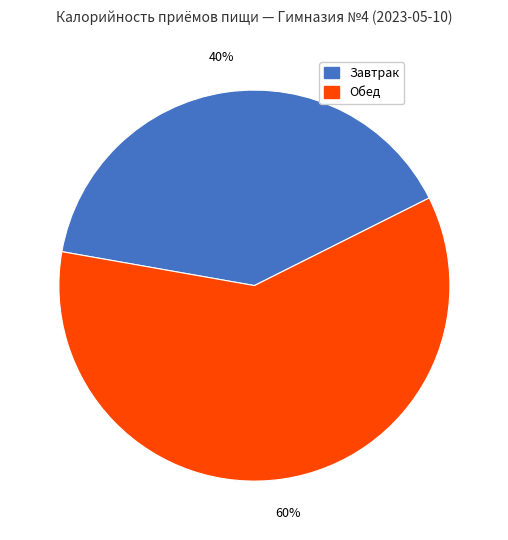

Which category has the smallest portion of the pie?

Завтрак